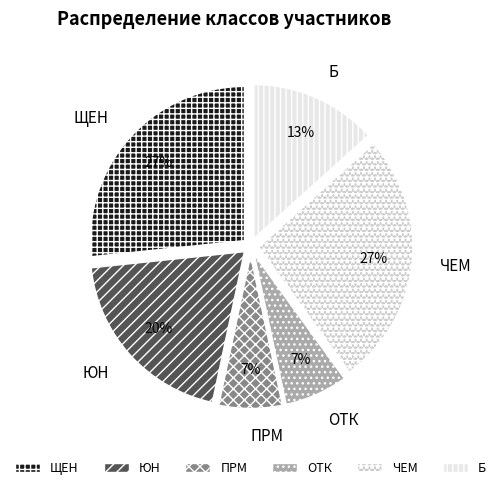

What percentage is the ЮН slice, to the nearest percent?

20%